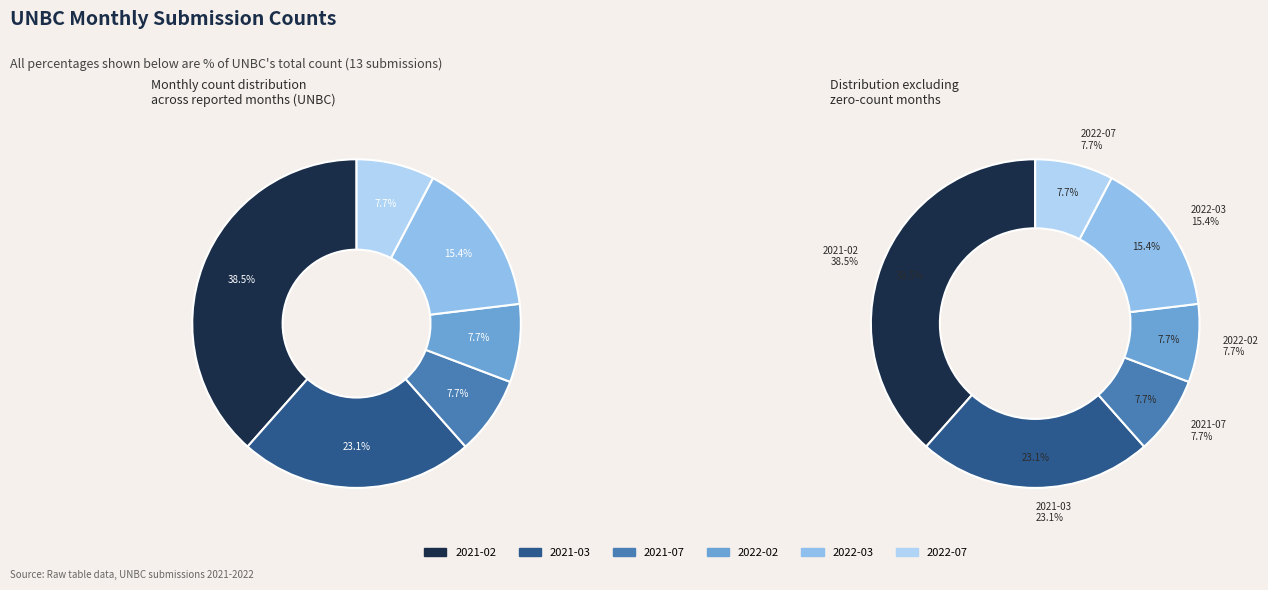

How many segments does this pie chart have?

6